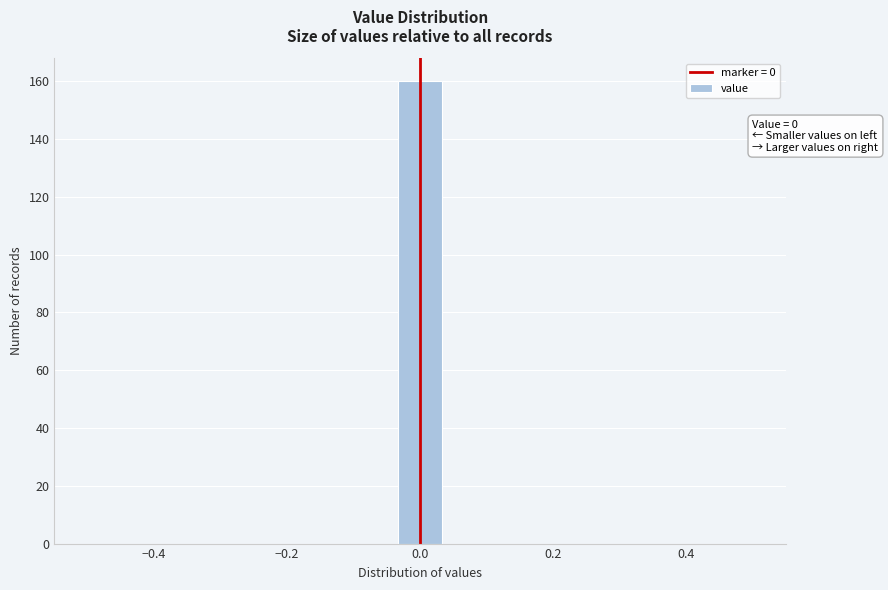

Read against the x-axis, roughly where is the centre of the tallest bar?

0.00